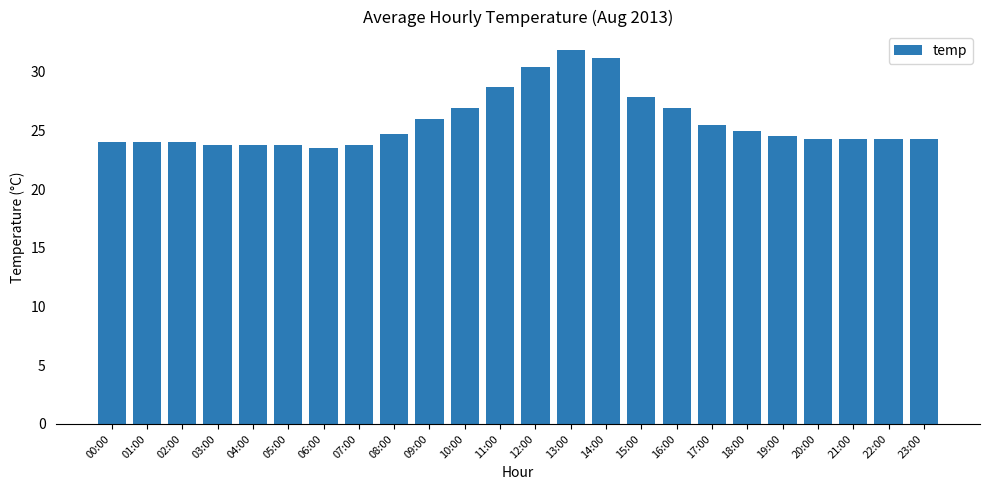

The chart shows a value of 26.0 at 09:00. True or false?

True